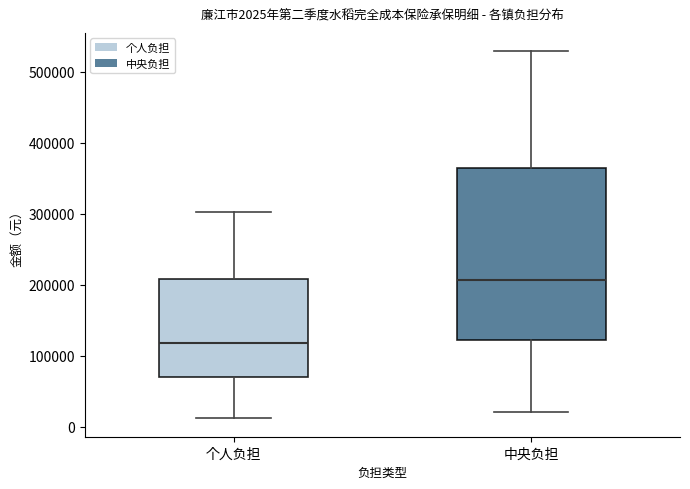

Comparing the boxes themselves (not the whiskers), which one is the tallest?

中央负担